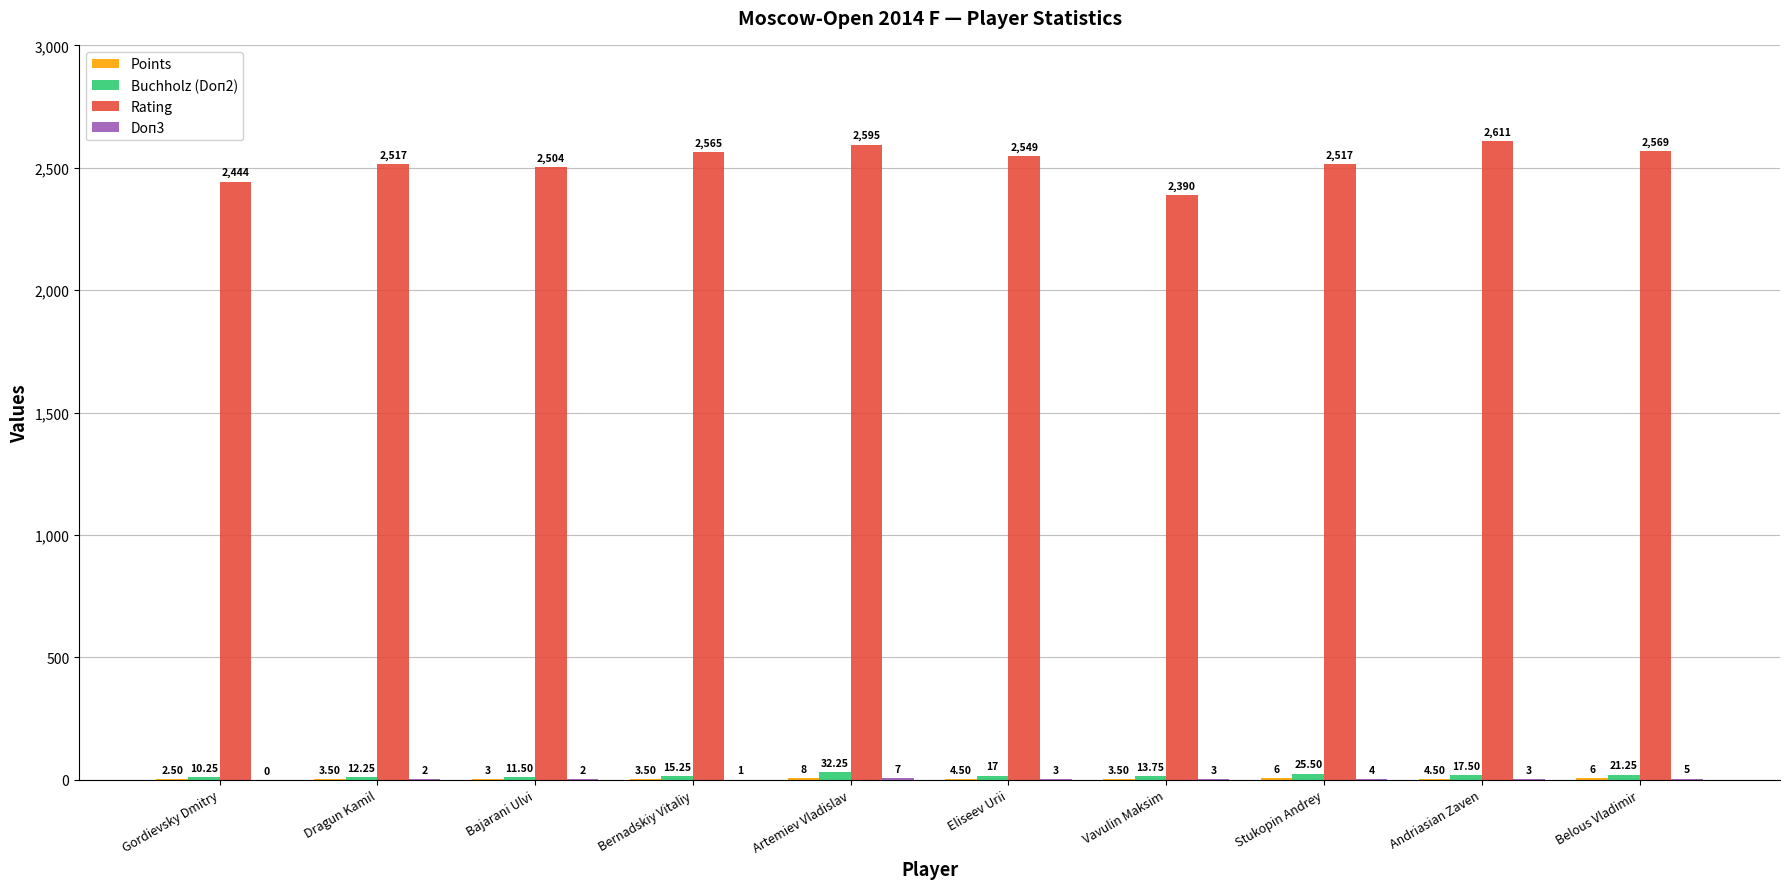

What is the maximum value shown in the chart?

2611.0